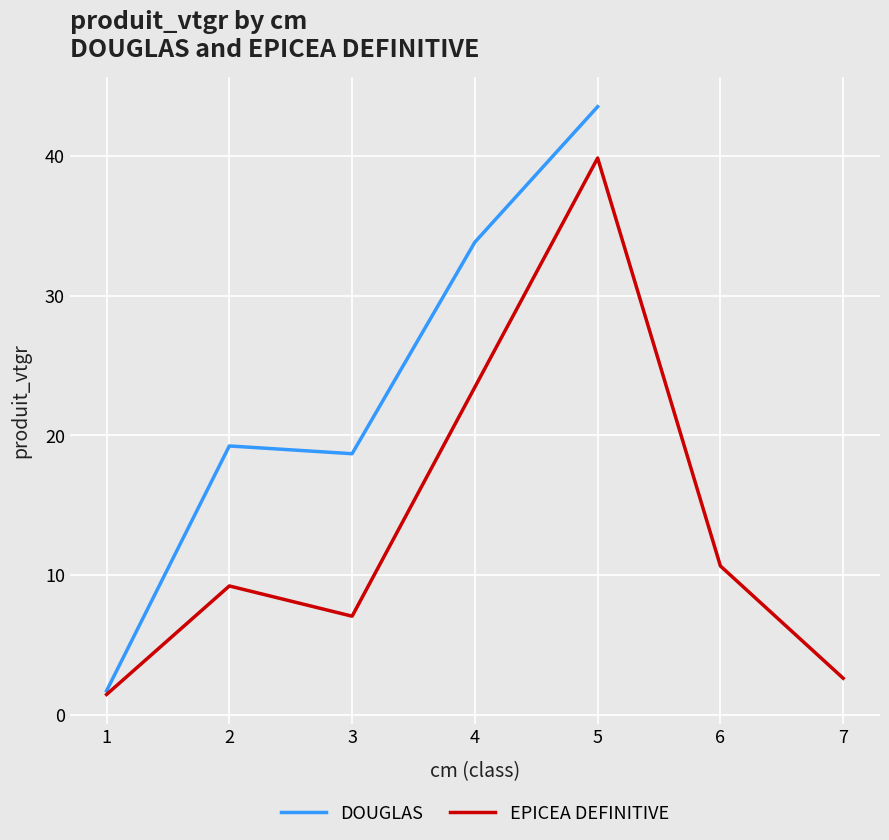

What is the sum of all values?

117.0